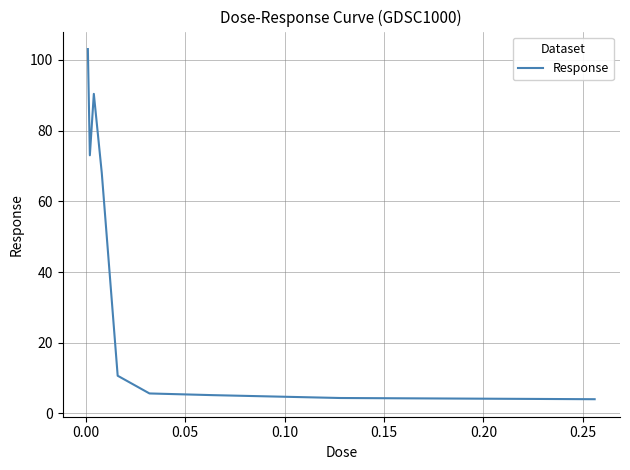

What is the minimum value shown in the chart?

4.0